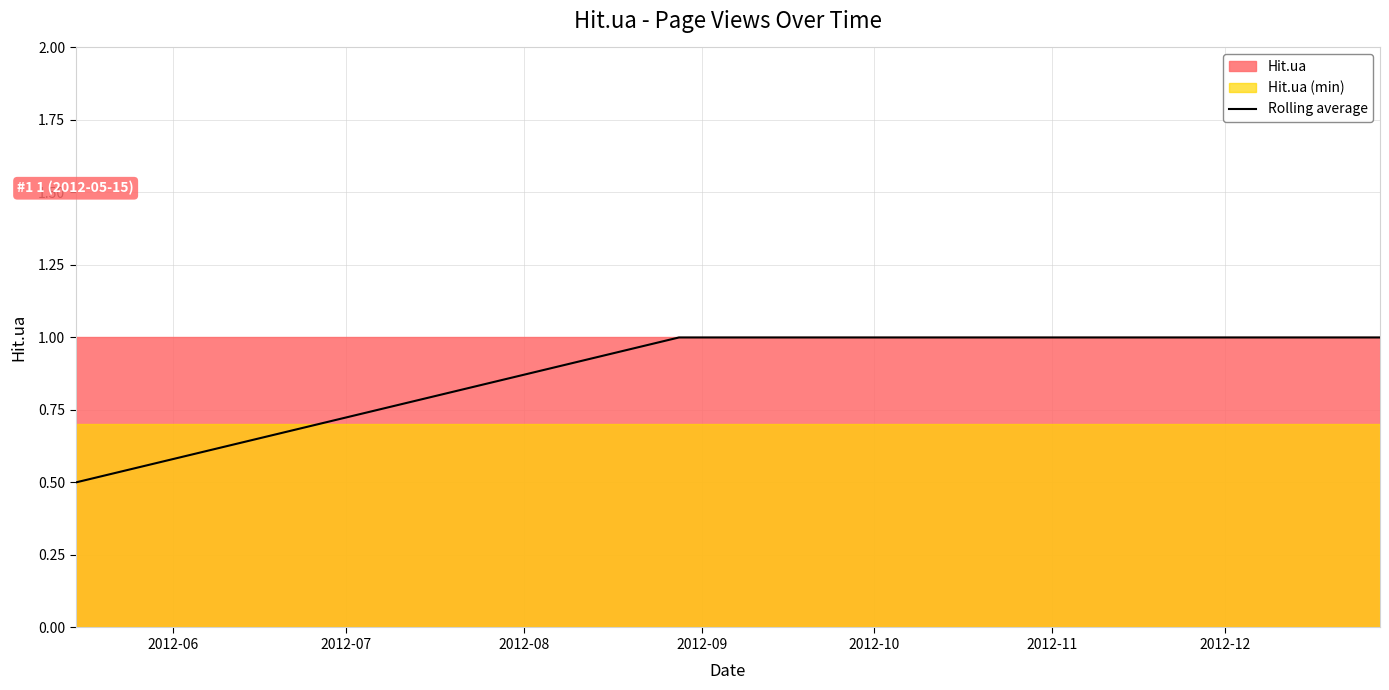

What is the highest value of the Rolling average series?

1.0